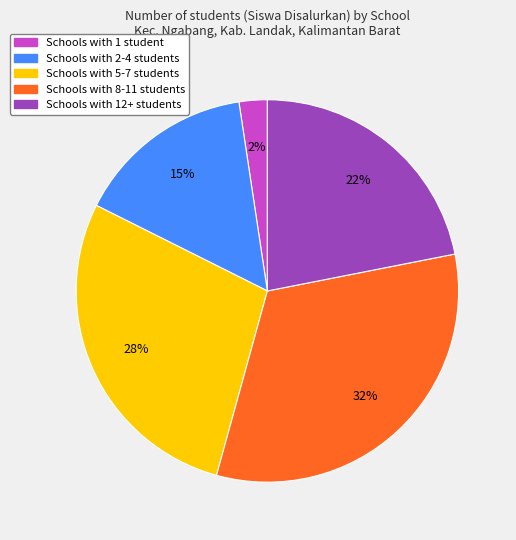

Is the sum of Schools with 8-11 students and Schools with 5-7 students greater than half?

Yes